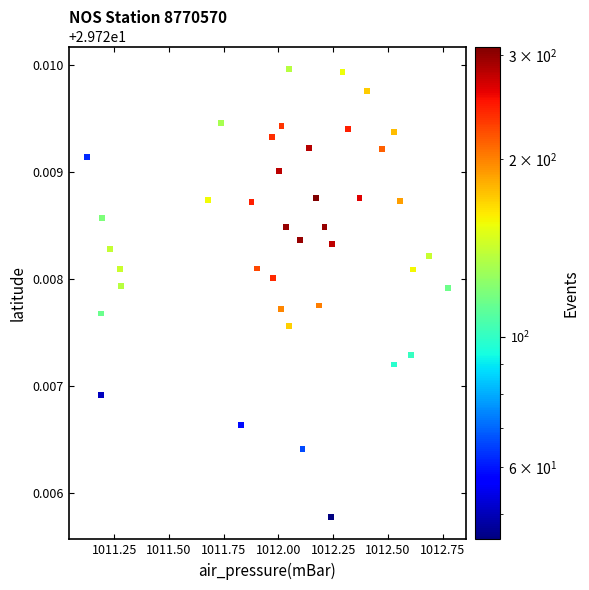

What is the range of X values (max minus min)?

1.6